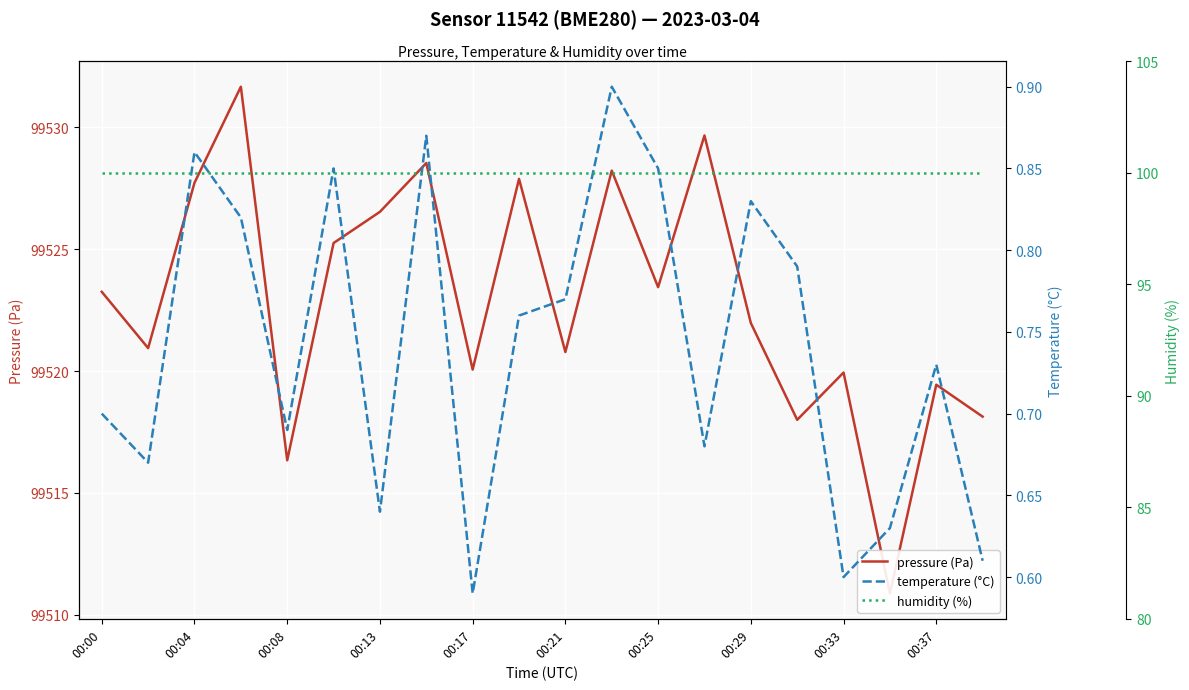

Is it true that pressure (Pa) equals 99518.0 at 15?

True